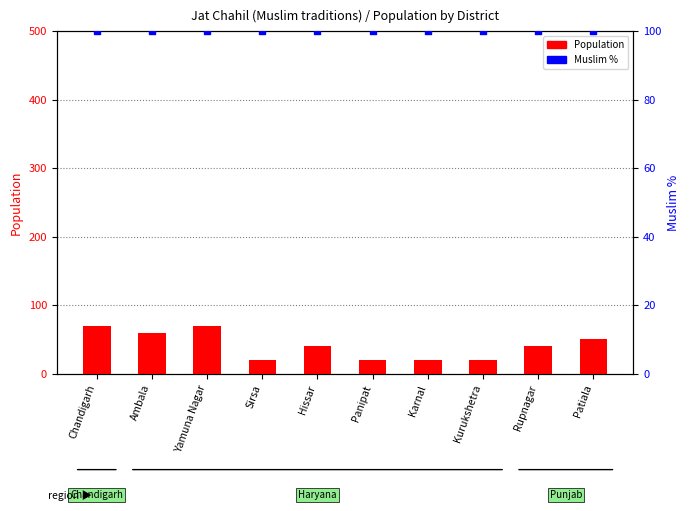

What are all the series names shown in the legend?

Population, Muslim %